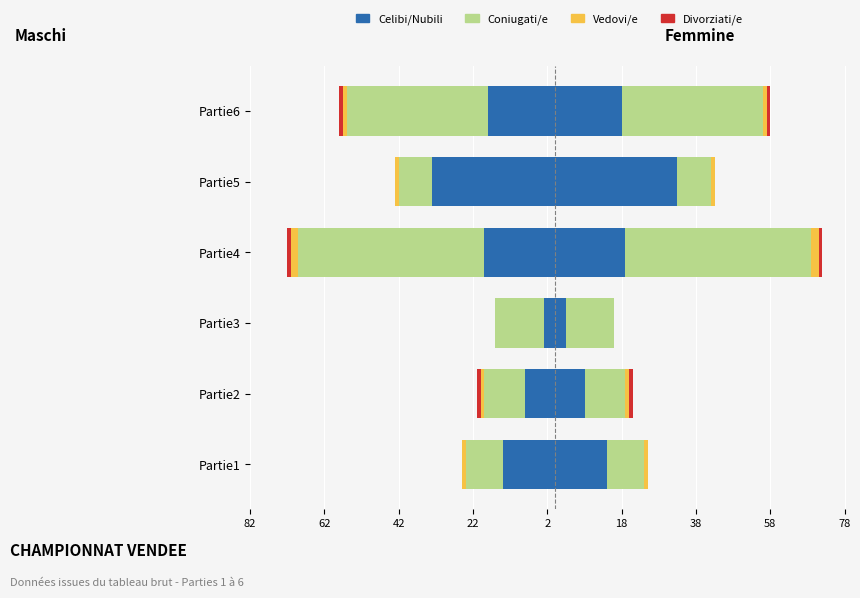

Is it true that Celibi/Nubili equals -19 at Partie4?

True